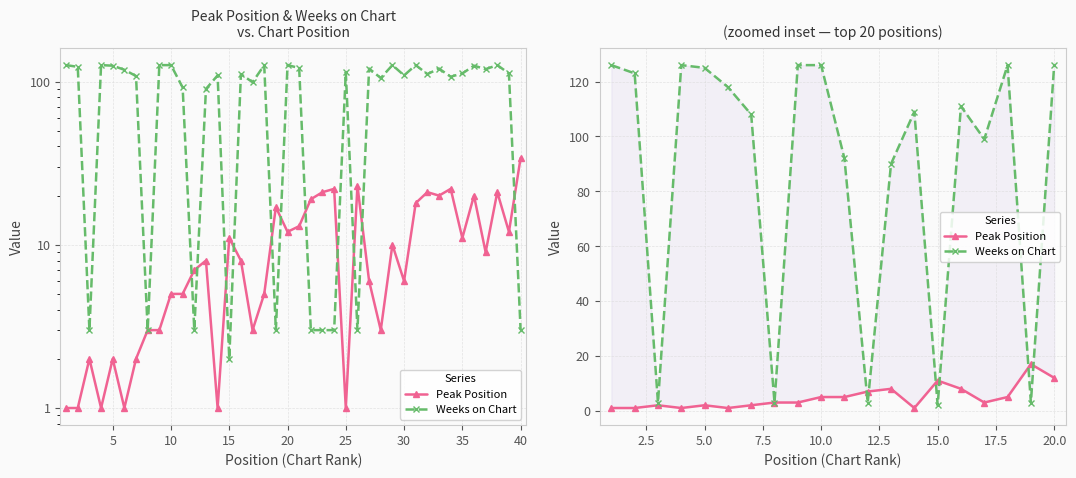

How many lines are shown in the chart?

2